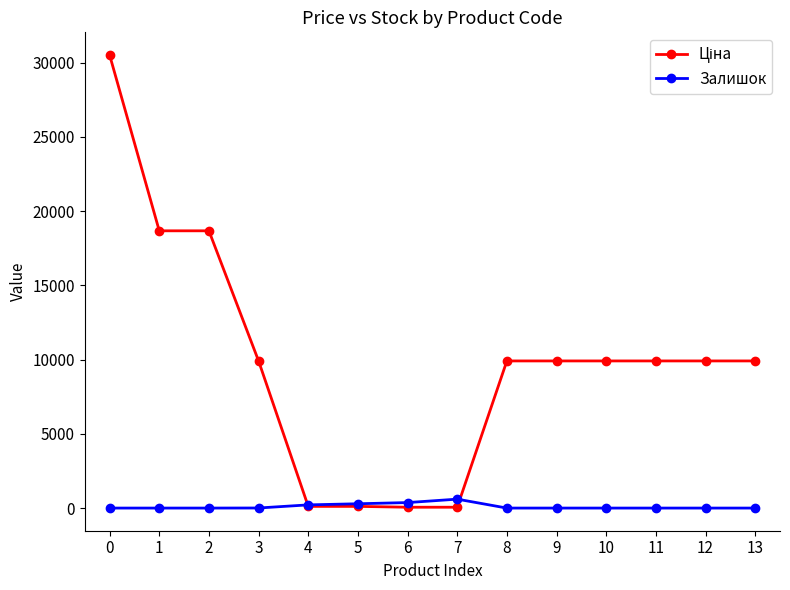

Count the number of data series in this chart.

2